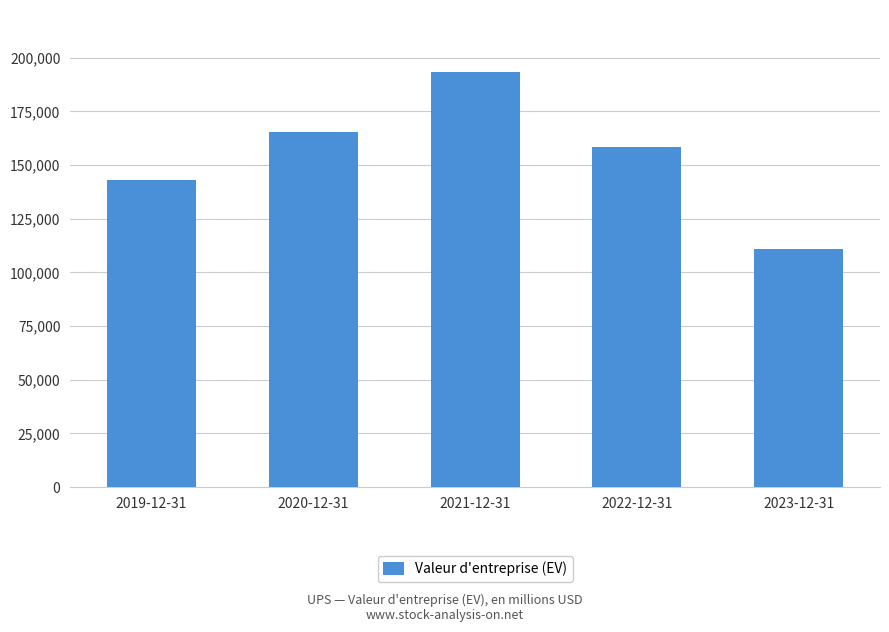

Reading left to right, extract all data points from this chart.

142938	165335	193224	158463	110925